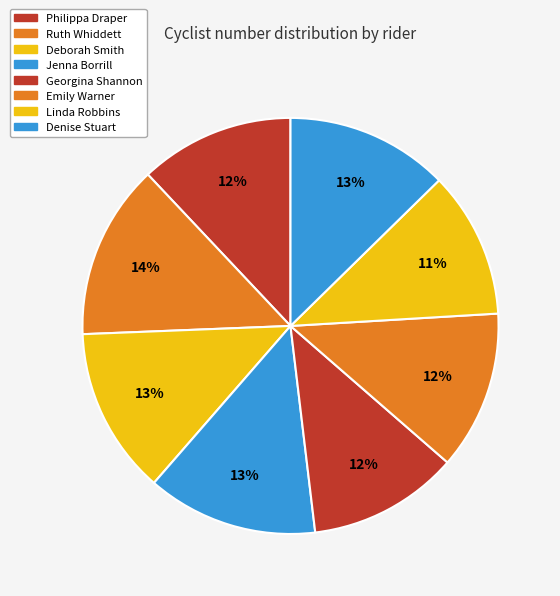

How many segments does this pie chart have?

8